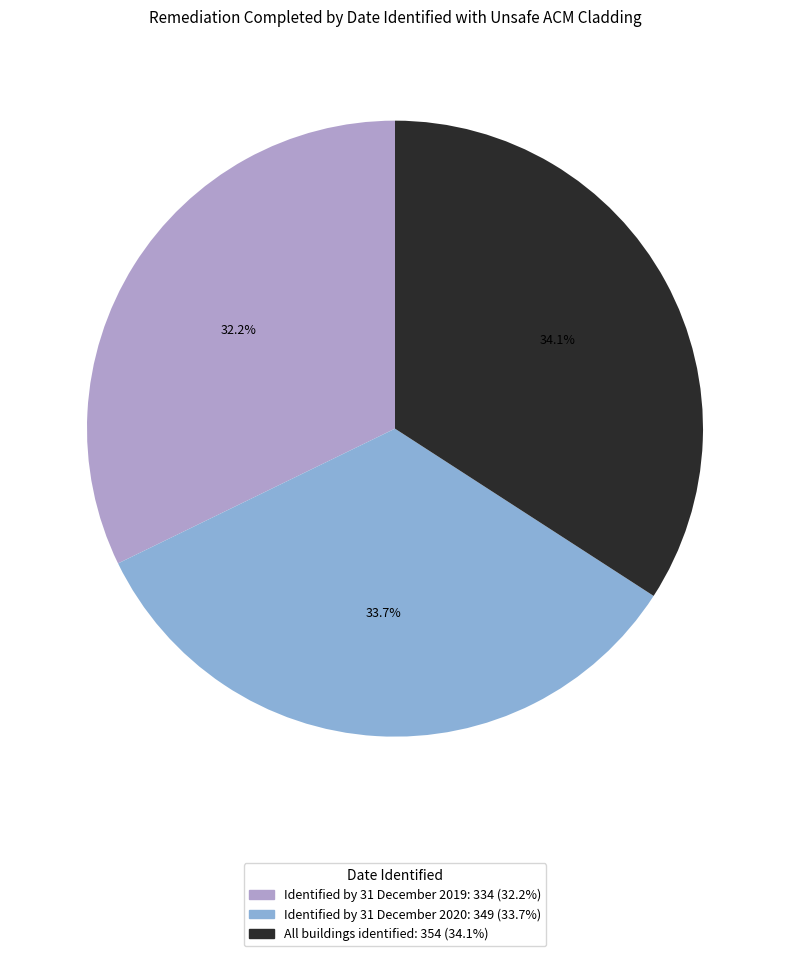

What percentage is the Identified by 31 December 2019 slice, to the nearest percent?

32%